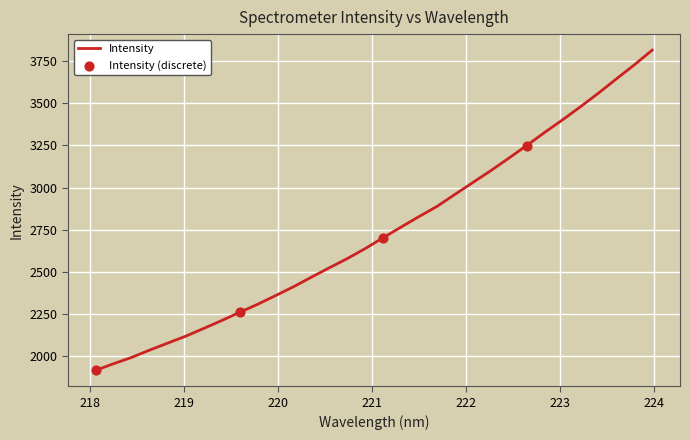

What is the smallest value displayed?

1918.3